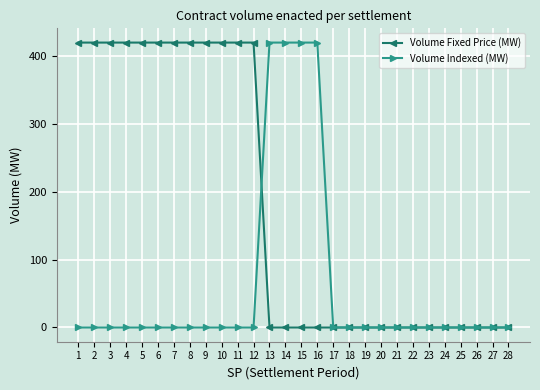

What is the greatest value displayed?

420